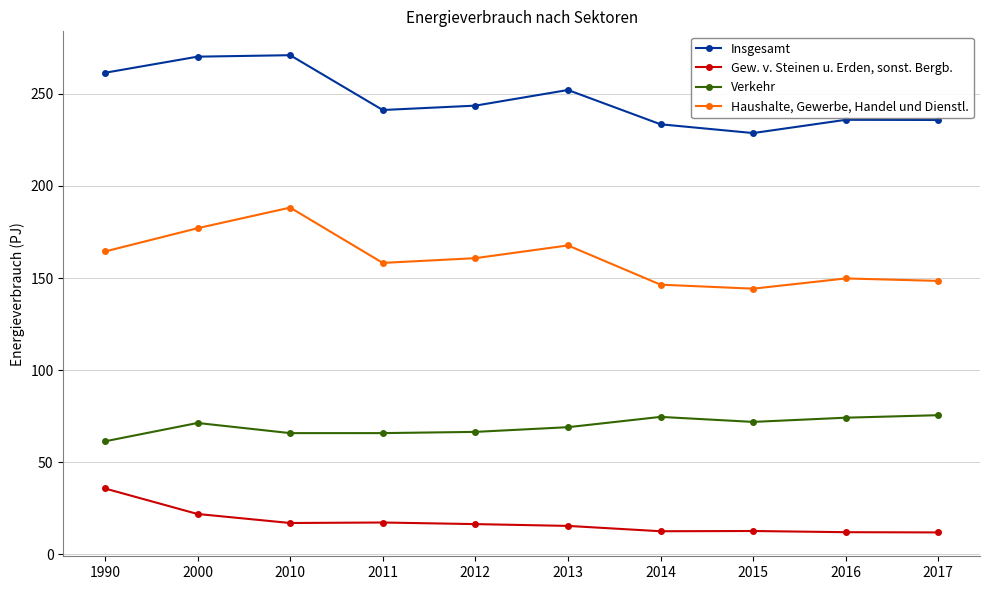

How many distinct data groups are displayed?

4